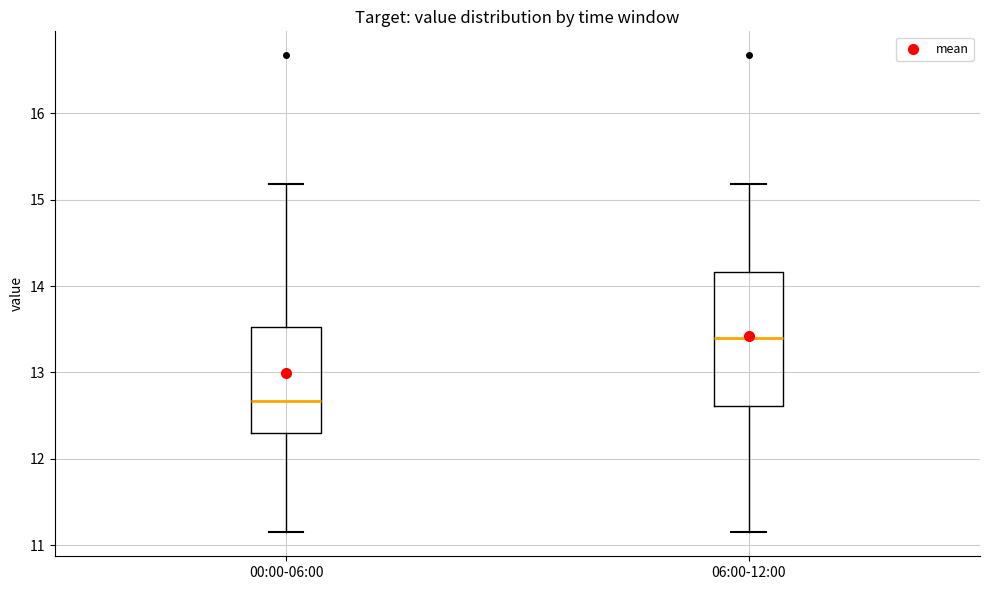

Comparing the boxes themselves (not the whiskers), which one is the tallest?

06:00-12:00